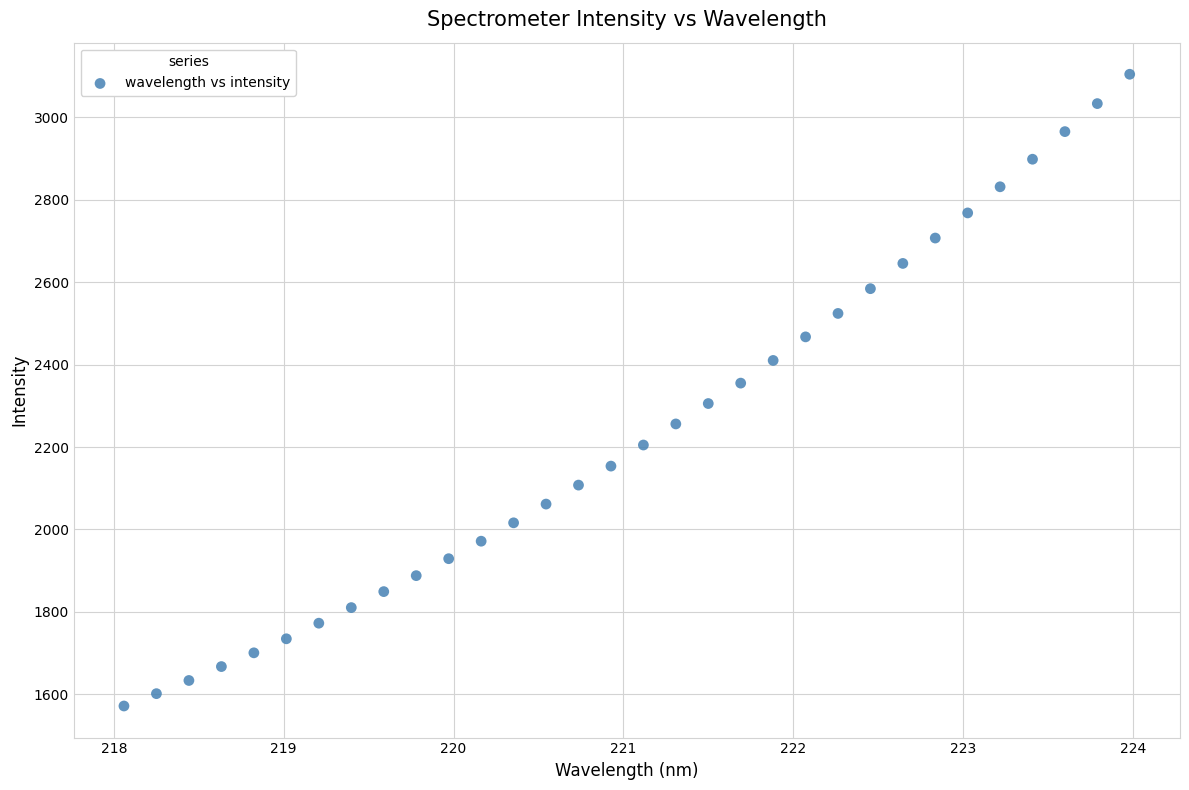

What is the range of Y values (max minus min)?

1533.2